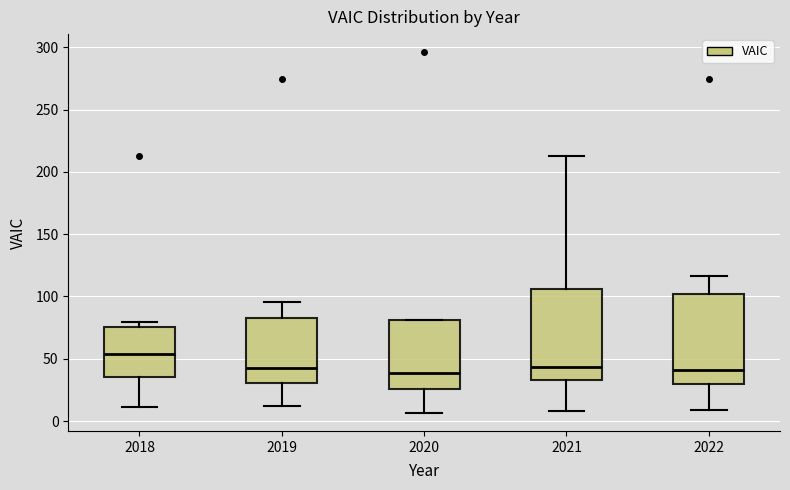

Reading left to right, transcribe this box plot: for each box, give where its median line is, the range the box spans, and where its two whiskers end, as read against the y-axis. The values are not printed on the chart, so give them approximately, as read against the axis.

2018: median 55, box 35 to 75, whiskers 10 to 80
2019: median 45, box 30 to 85, whiskers 10 to 95
2020: median 40, box 25 to 80, whiskers 5 to 80
2021: median 45, box 35 to 105, whiskers 10 to 215
2022: median 40, box 30 to 100, whiskers 10 to 115